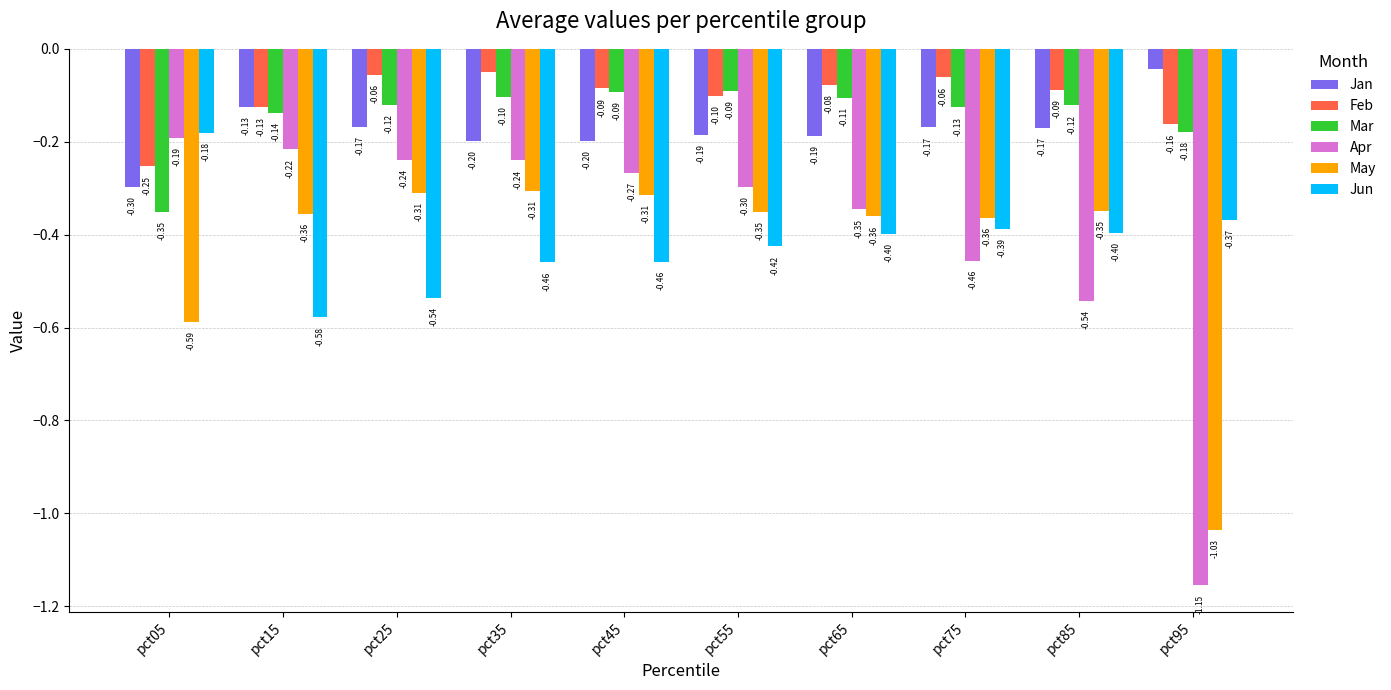

Is the value of May at pct25 greater than the value of Jan at pct05?

No